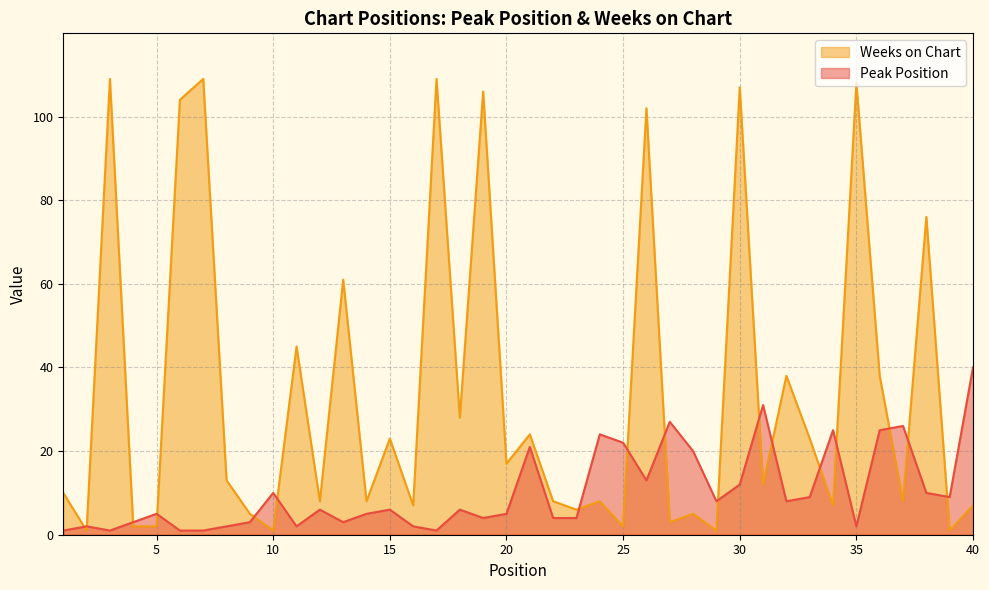

Reading left to right, extract all data points from this chart.

Peak Position: 1	2	1	3	5	1	1	2	3	10	2	6	3	5	6	2	1	6	4	5	21	4	4	24	22	13	27	20	8	12	31	8	9	25	2	25	26	10	9	40
Weeks on Chart: 10	1	109	2	2	104	109	13	5	1	45	8	61	8	23	7	109	28	106	17	24	8	6	8	2	102	3	5	1	107	12	38	23	7	108	38	8	76	1	7